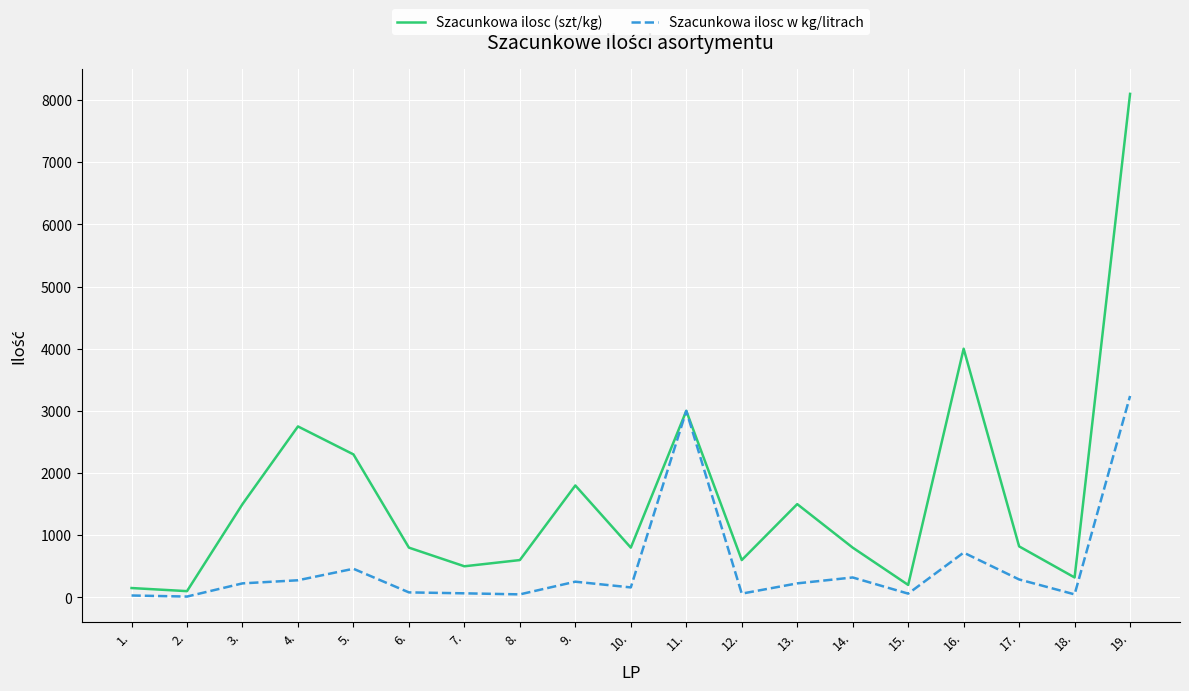

Which series has the largest range (max minus min)?

Szacunkowa ilosc (szt/kg)